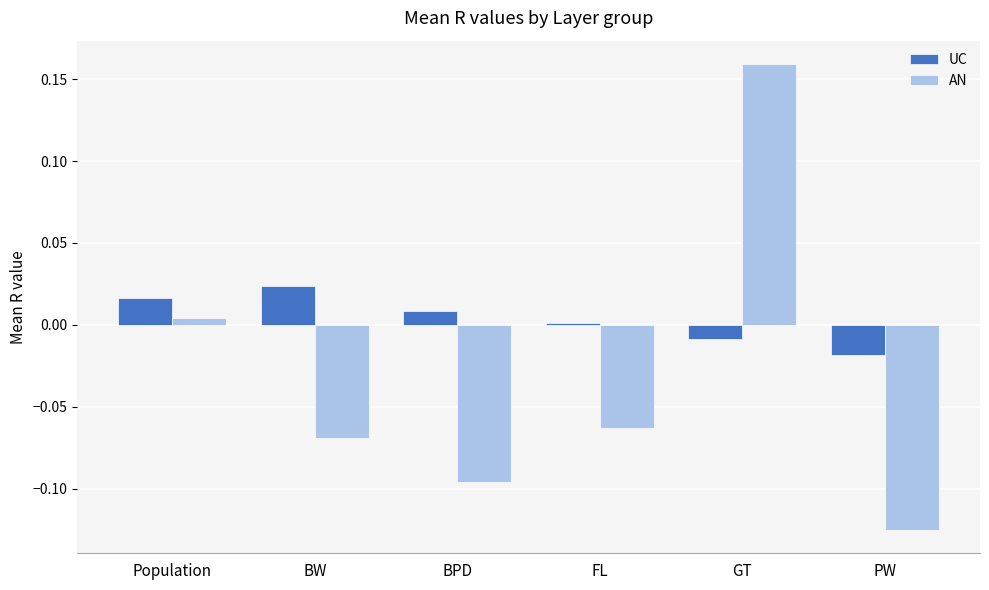

Which category has the lowest value in the UC series?

PW